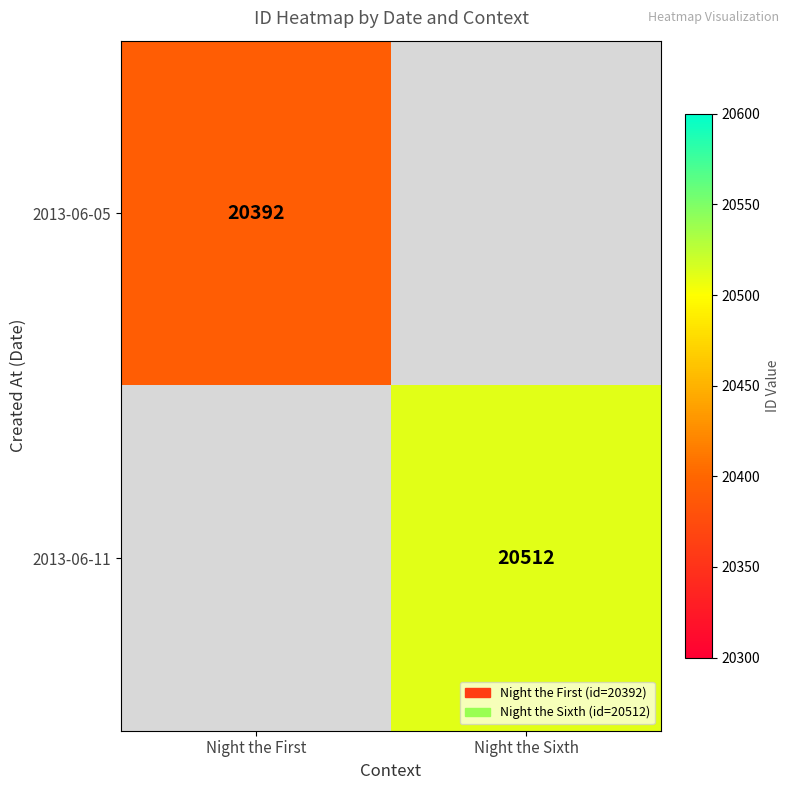

What is the minimum value shown in the chart?

20392.0